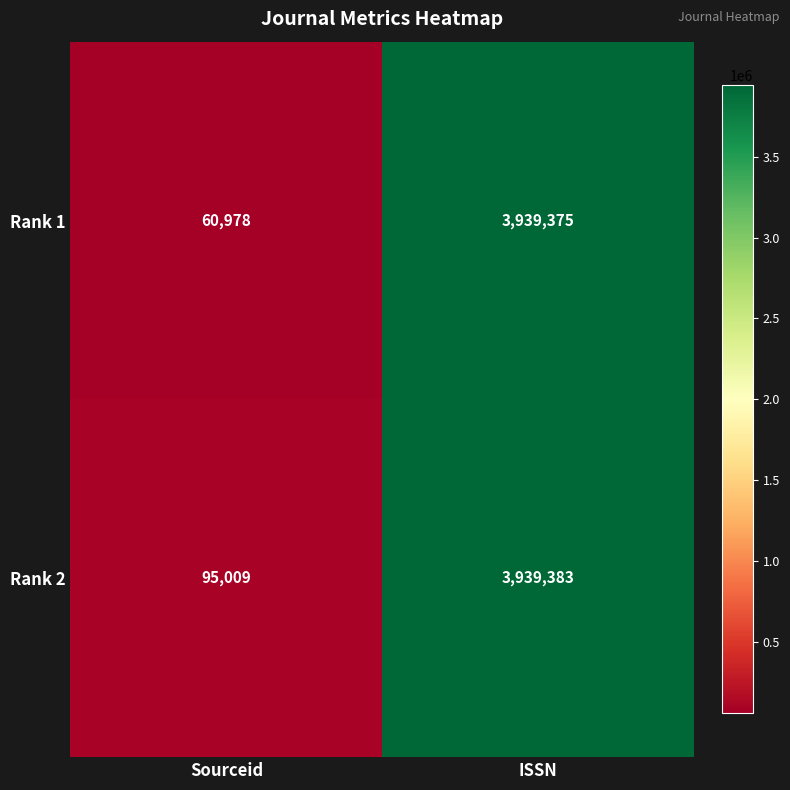

What is the sum of all Rank 2 values?

4034392